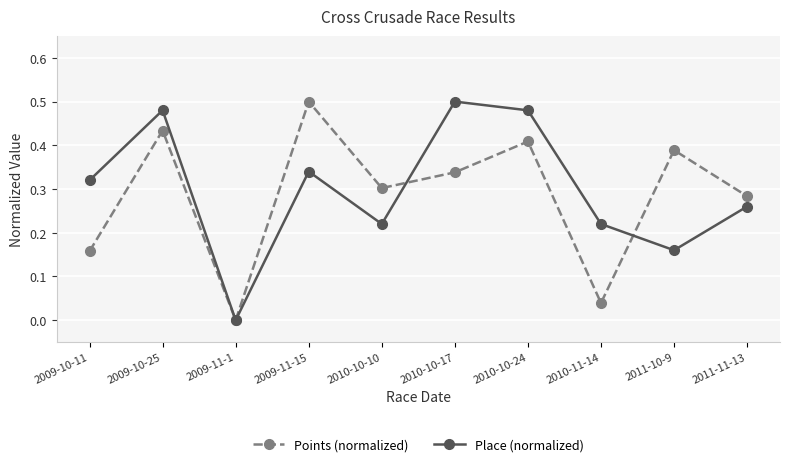

Does the chart have visible grid lines?

Yes